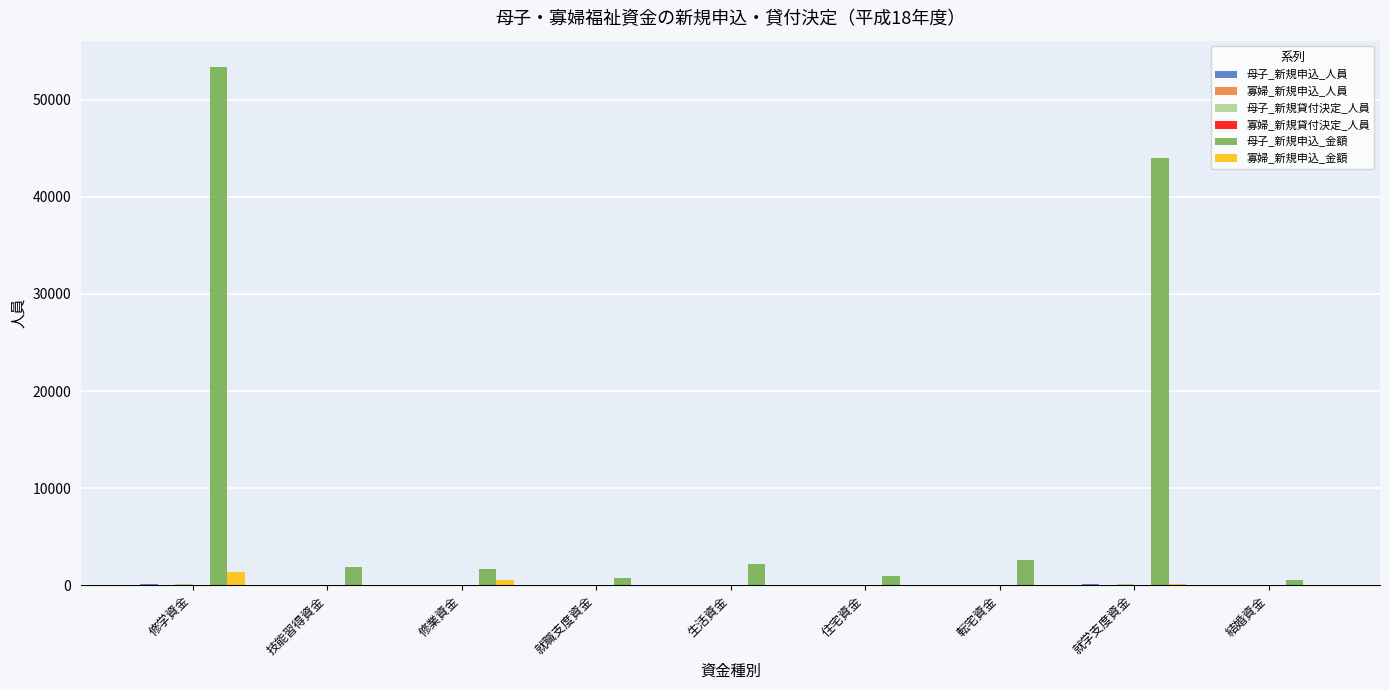

At which category is the sum across all series the highest?

修学資金